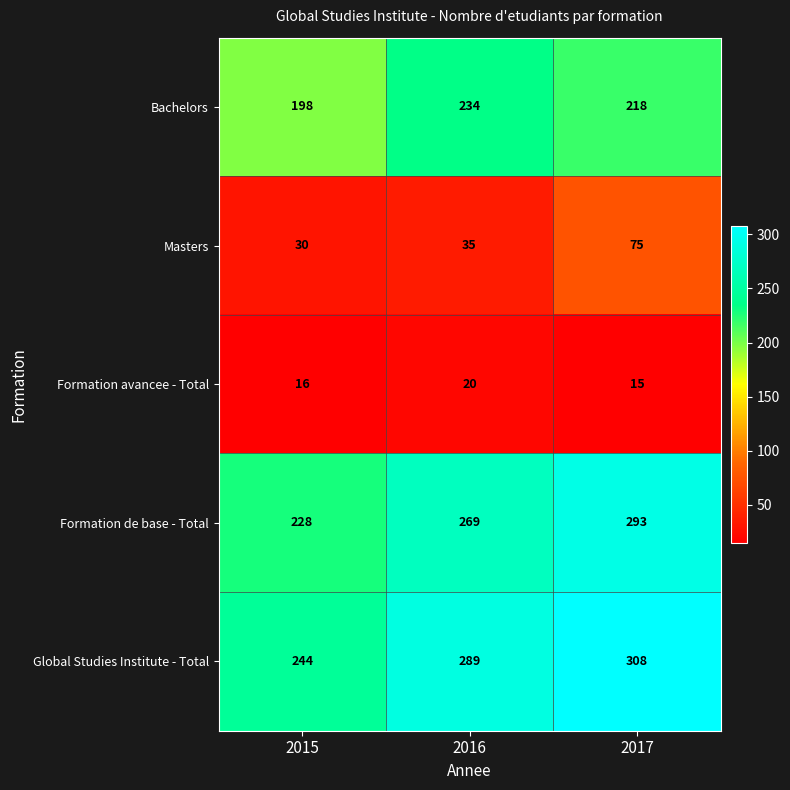

What is the difference between the second highest and minimum values in the Global Studies Institute - Total series?

45